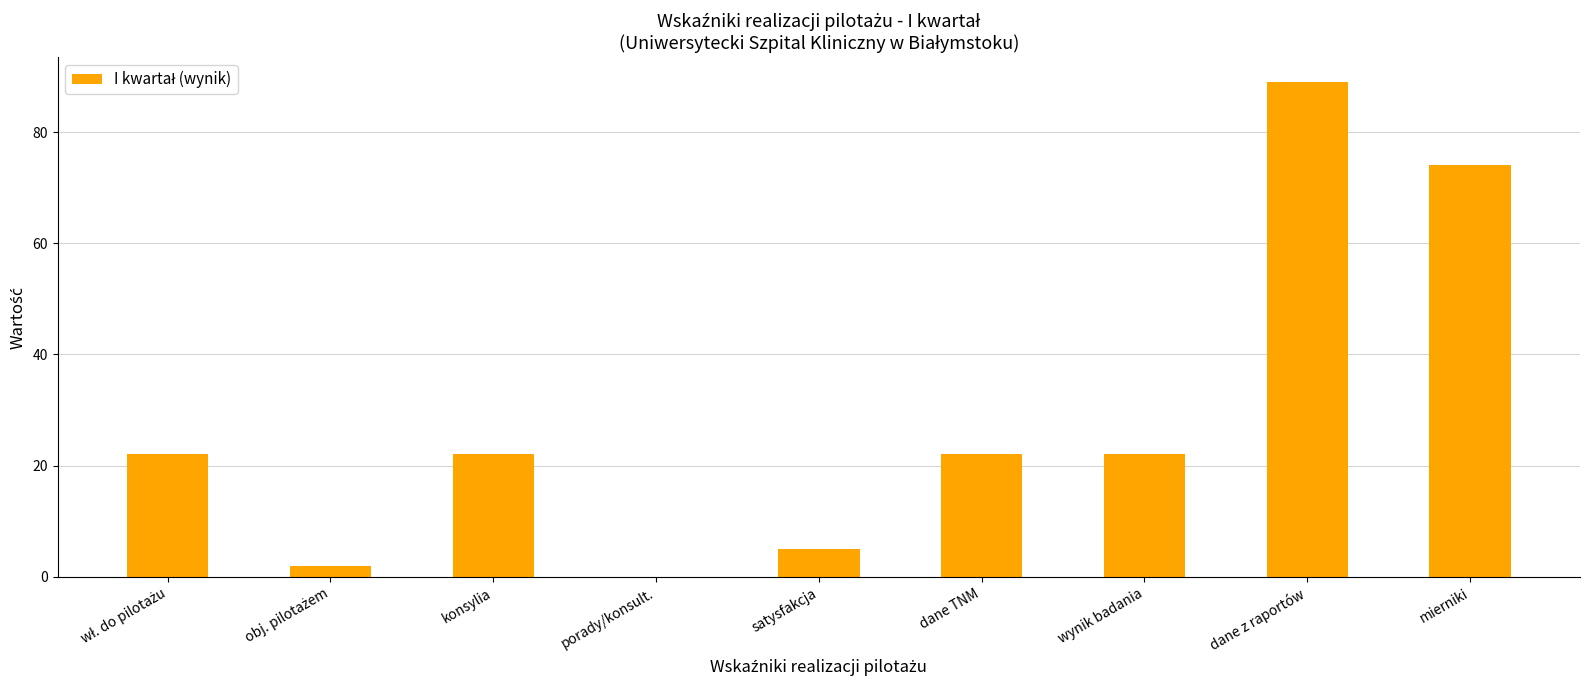

What is the sum of all values?

258